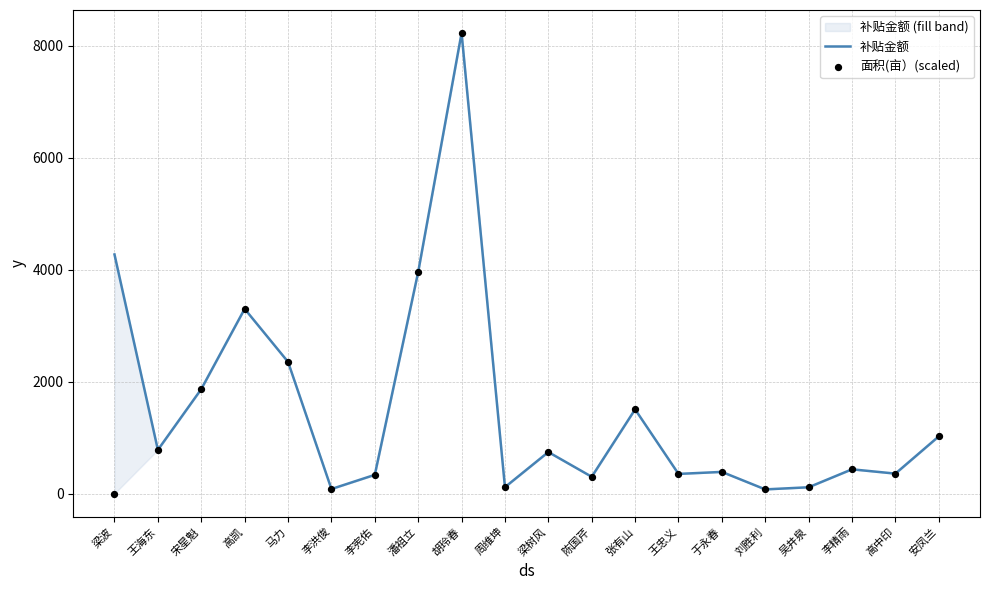

Is the value of 补贴金额 at 周维坤 greater than the value of 面积(亩）(scaled) at 于永春?

No